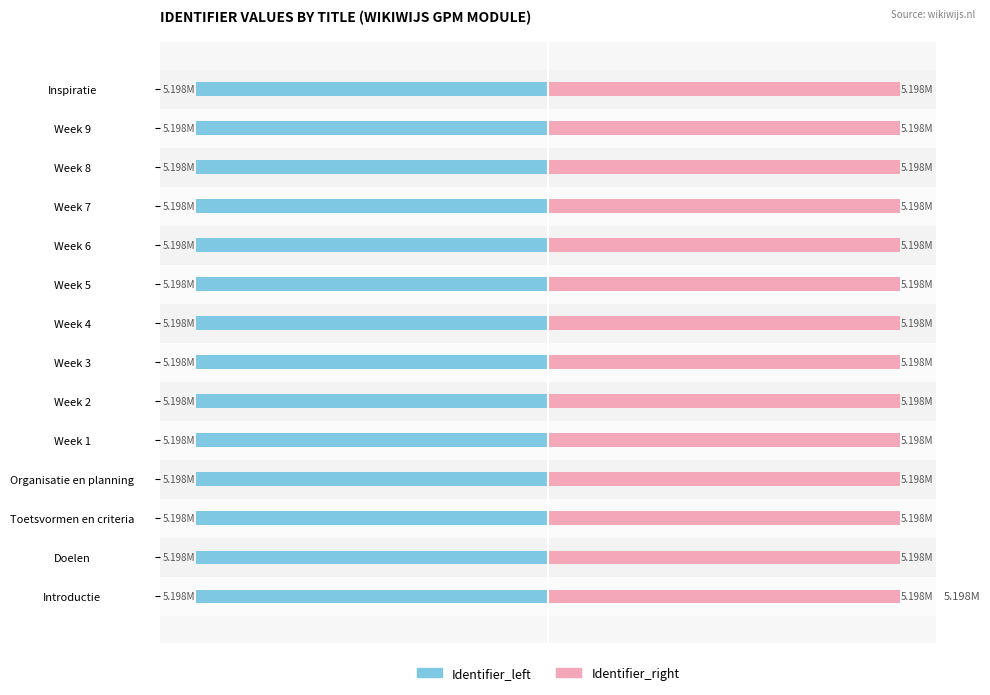

Count the Identifier_right values in the range 5 to 6.

14